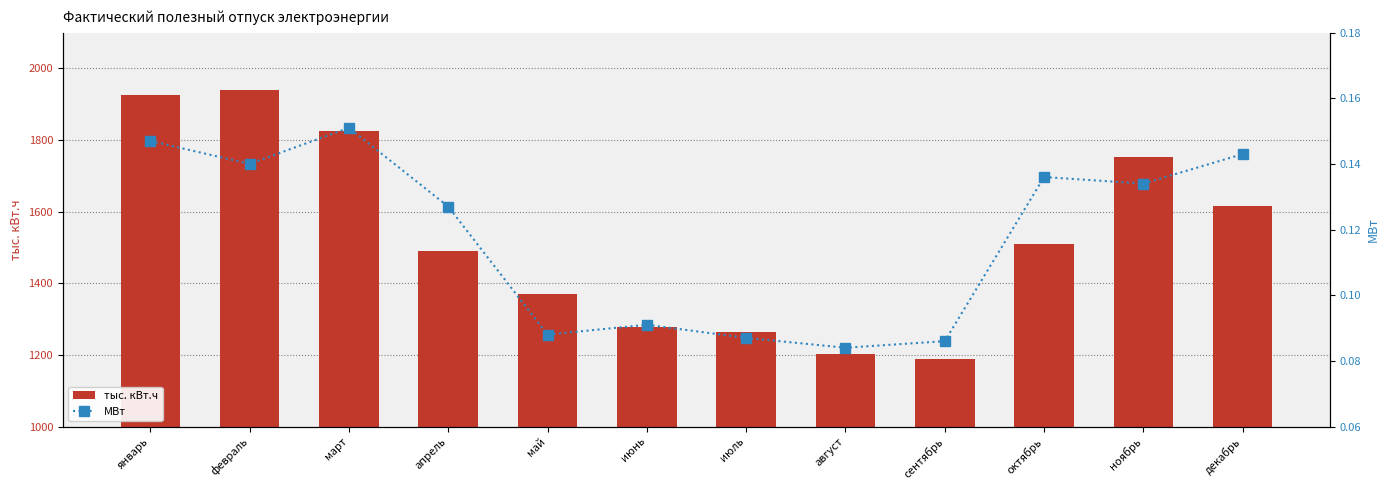

Is it true that тыс. кВт.ч equals 1370.8 at май?

True